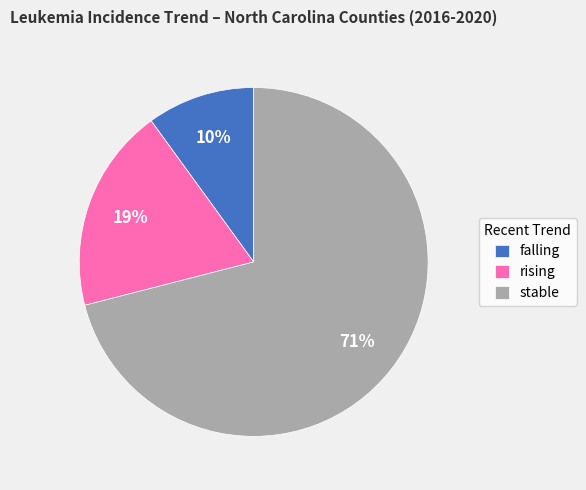

To the nearest percent, what percentage of the pie is falling?

10%